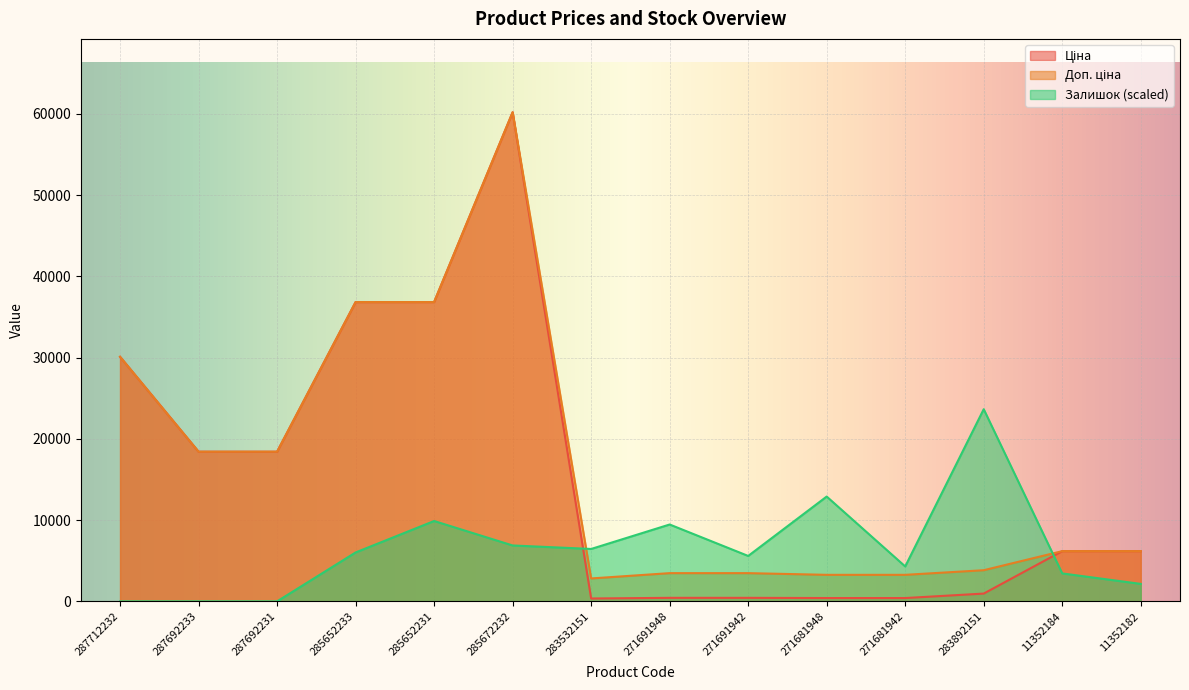

Reading left to right, what are all the values shown in this chart?

Ціна: 287712232=30102.8	287692233=18420.9	287692231=18420.9	285652233=36841.8	285652231=36841.8	285672232=60205.6	283532151=352.6	271691948=434.3	271691942=434.3	271681948=408.2	271681942=408.2	283892151=958.4	11352184=6182.6	11352182=6182.6
Доп. ціна: 287712232=30102.8	287692233=18420.9	287692231=18420.9	285652233=36841.8	285652231=36841.8	285672232=60205.6	283532151=2821.2	271691948=3474.1	271691942=3474.1	271681948=3265.8	271681942=3265.8	283892151=3833.8	11352184=6182.6	11352182=6182.6
Залишок: 287712232=0.0	287692233=0.0	287692231=0.0	285652233=6020.6	285652231=9890.9	285672232=6880.6	283532151=6450.6	271691948=9460.9	271691942=5590.5	271681948=12901.2	271681942=4300.4	283892151=23652.2	11352184=3440.3	11352182=2150.2